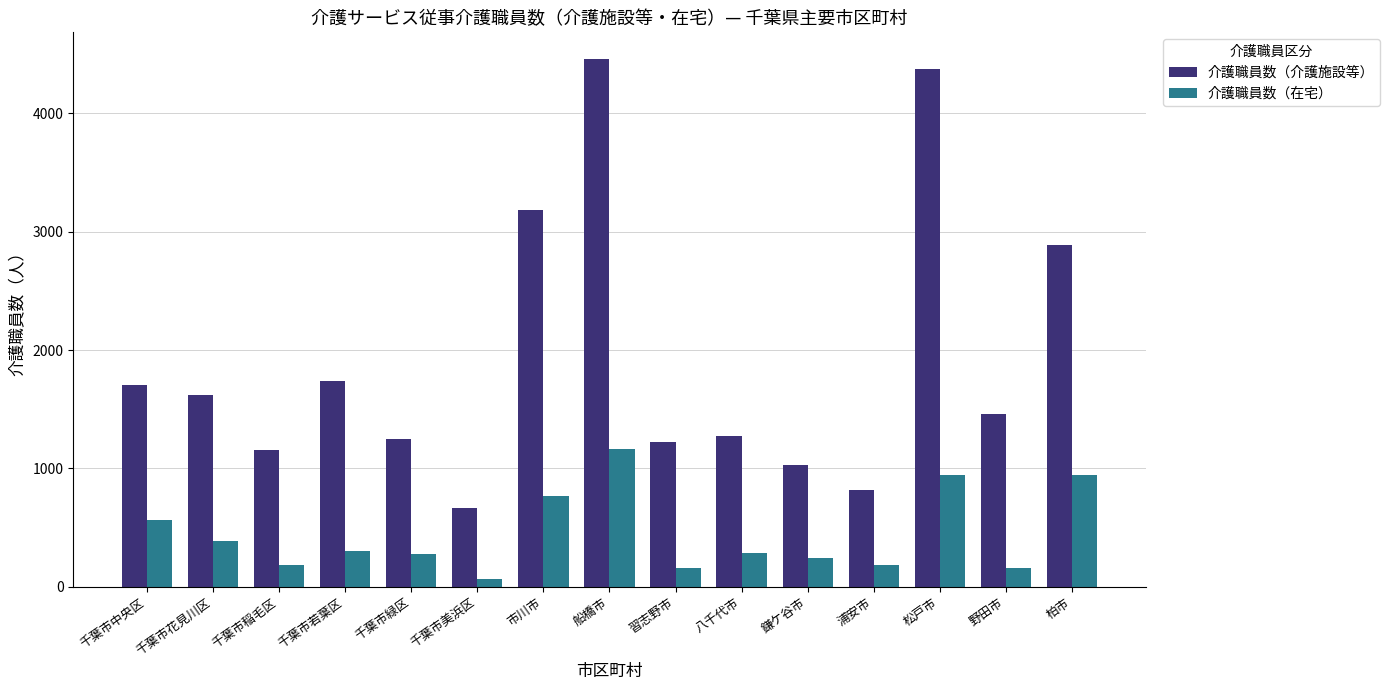

Rank the series at 習志野市 from lowest to highest value.

介護職員数（在宅）, 介護職員数（介護施設等）